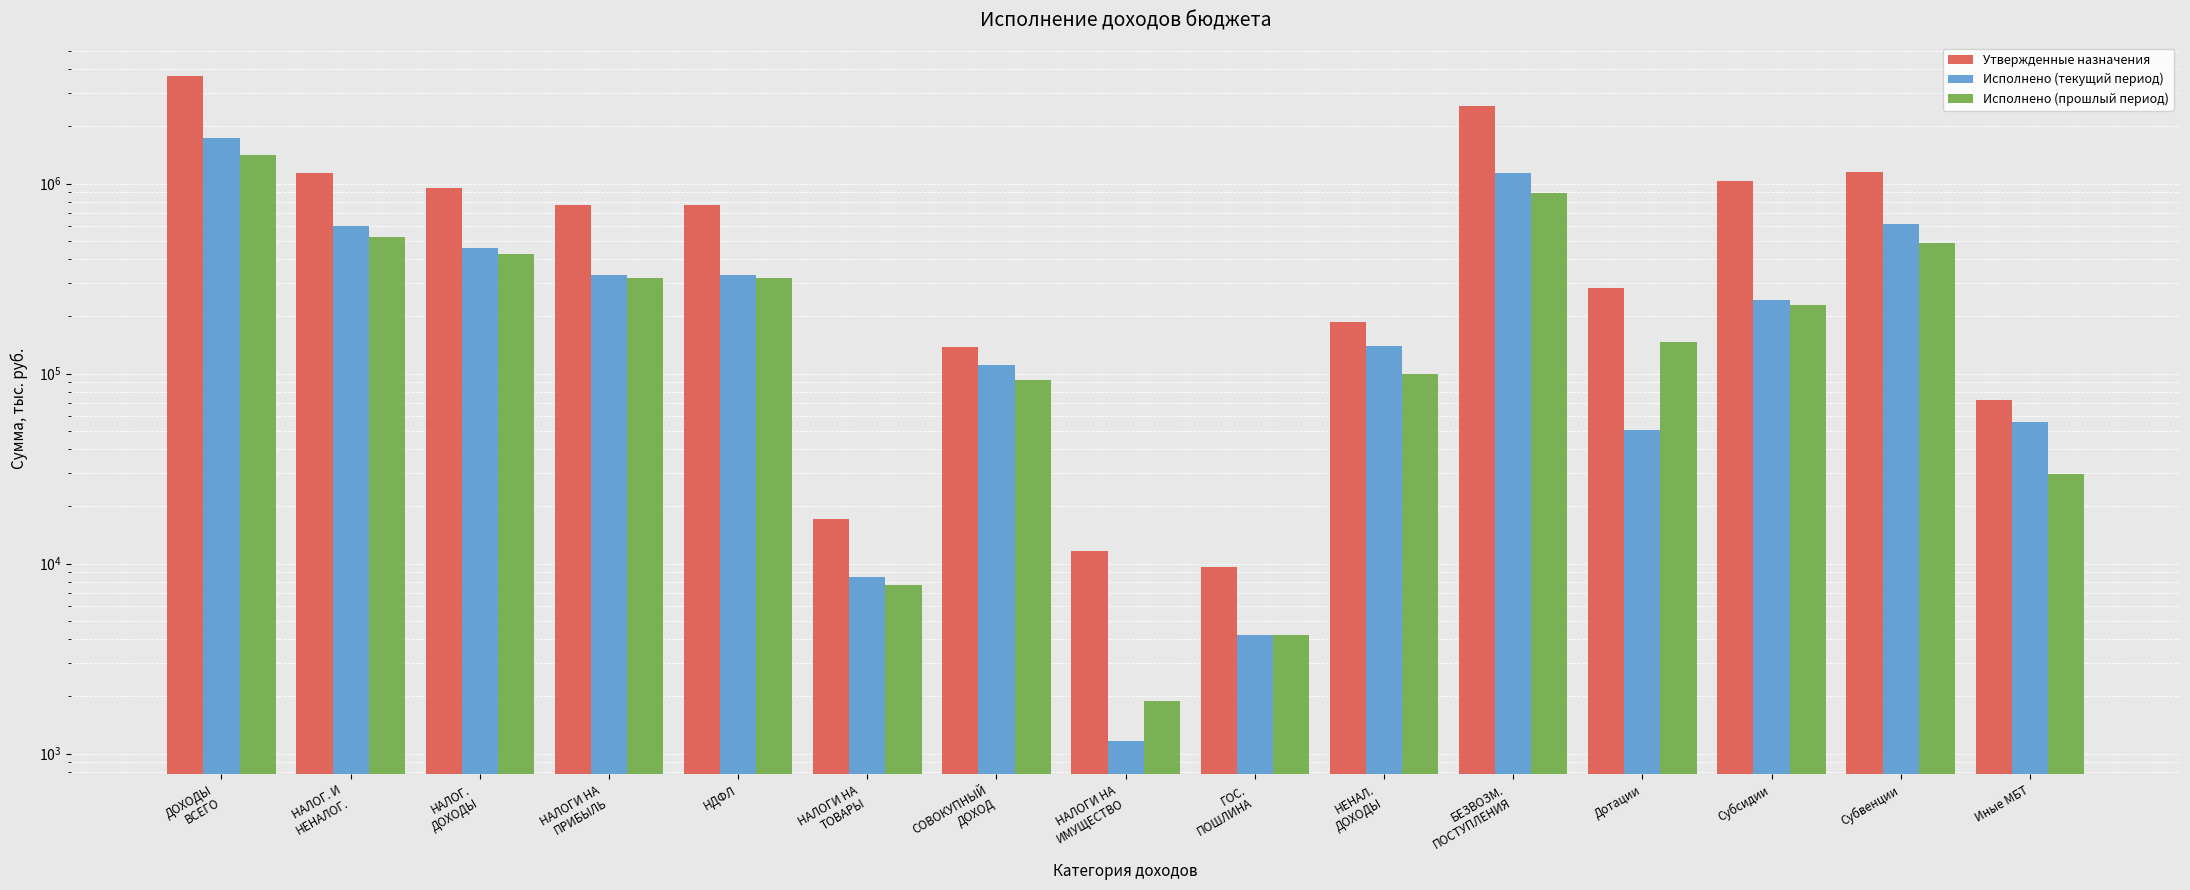

The Утвержденные назначения series shows 31135.3 at Иные МБТ. True or false?

False